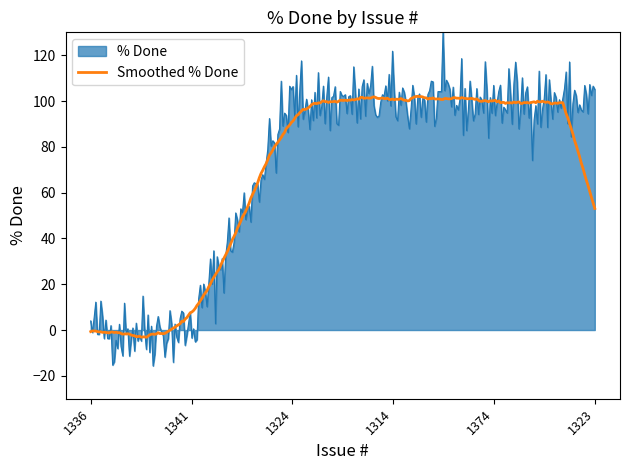

Which series has the widest spread of values?

% Done